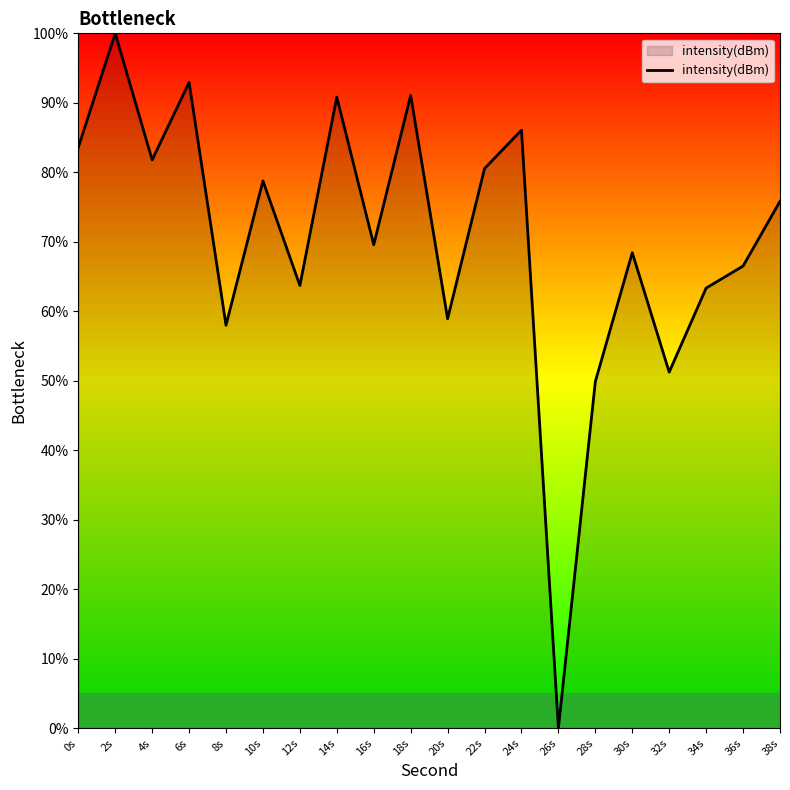

Approximately how many times larger is the value at 32s compared to 22s?

0.6